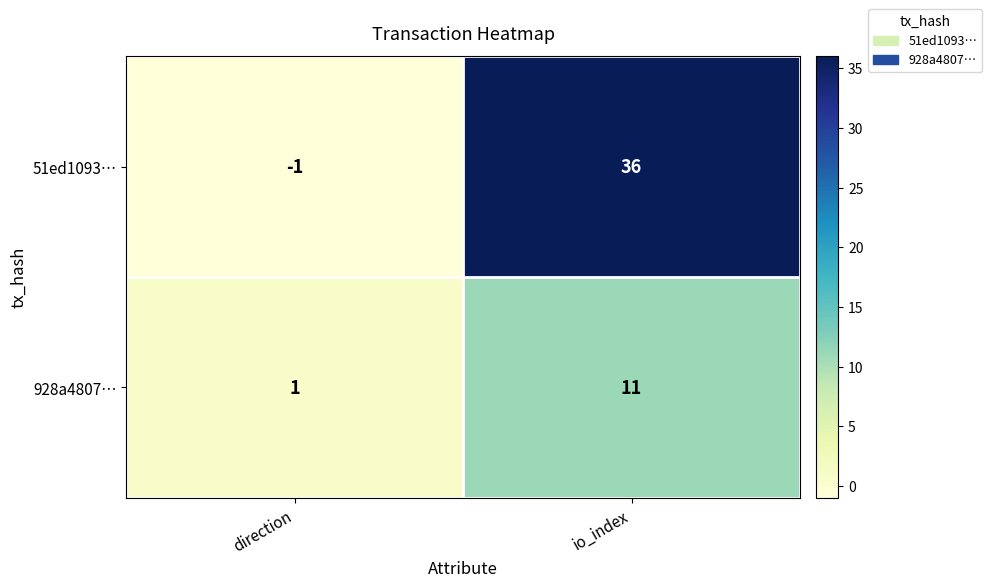

How many data points in 51ed1093… are less than 36?

1